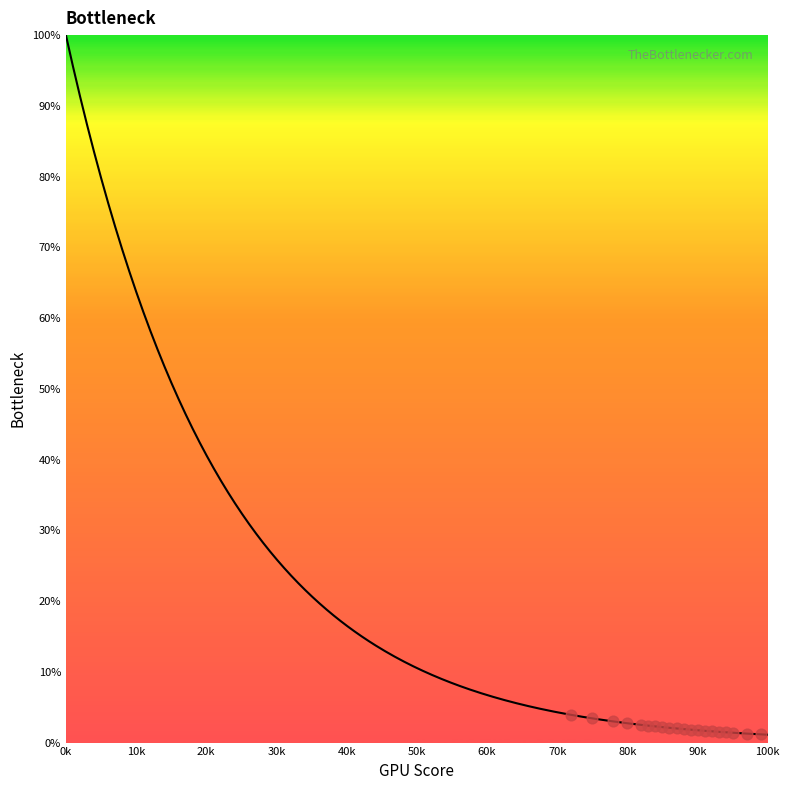

Which has a higher value, 80k or 90k?

80k